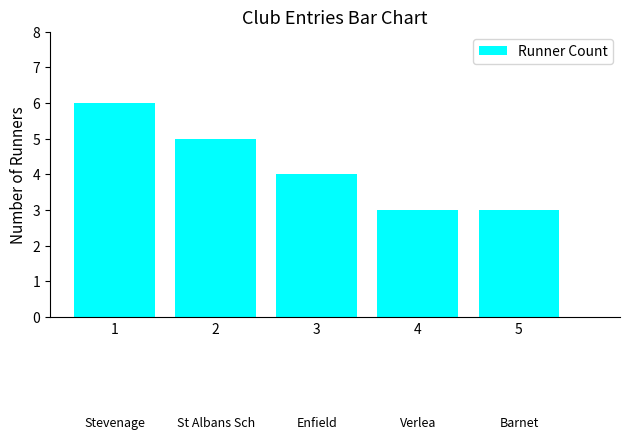

How many series are shown in this chart?

1